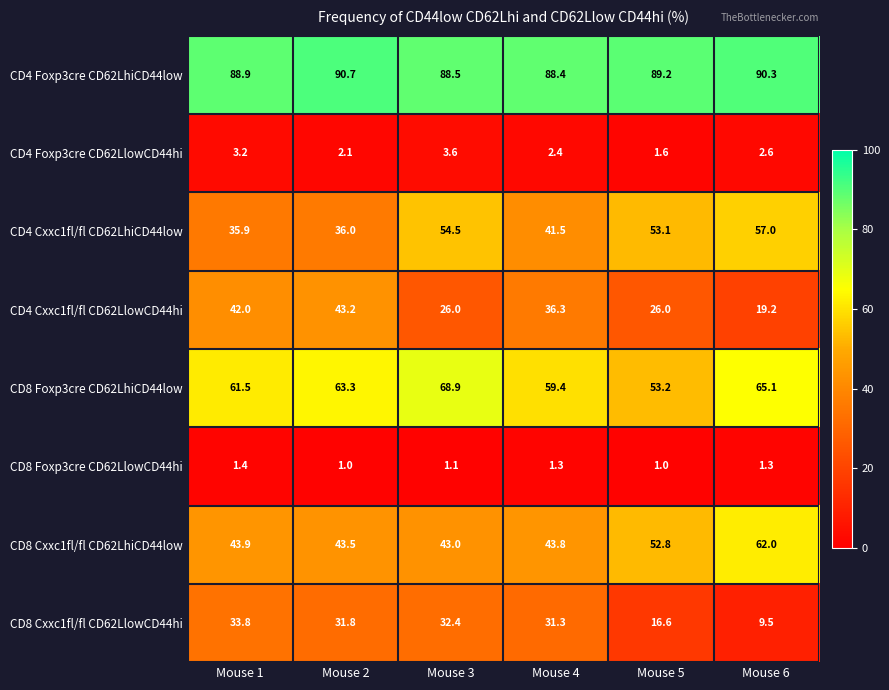

Is it true that CD4 Foxp3cre CD62LlowCD44hi equals 4.9 at Mouse 3?

False